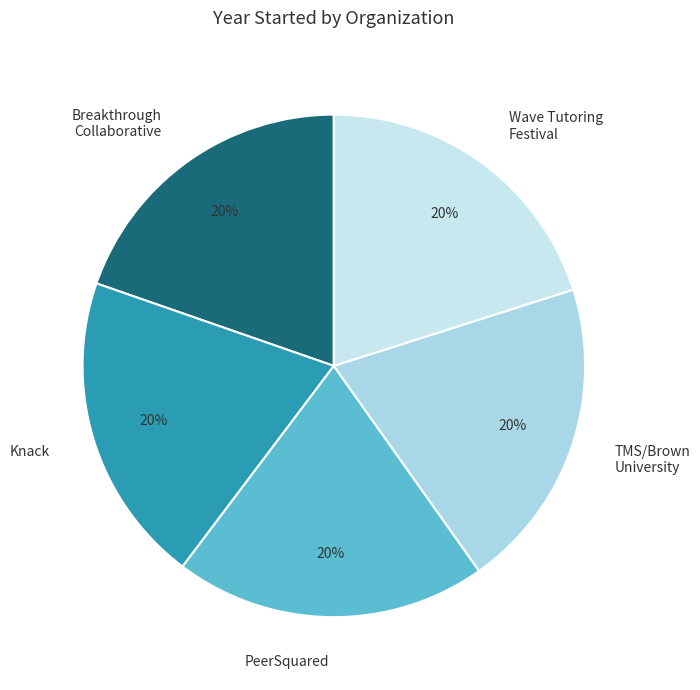

Count the number of slices in the pie.

5